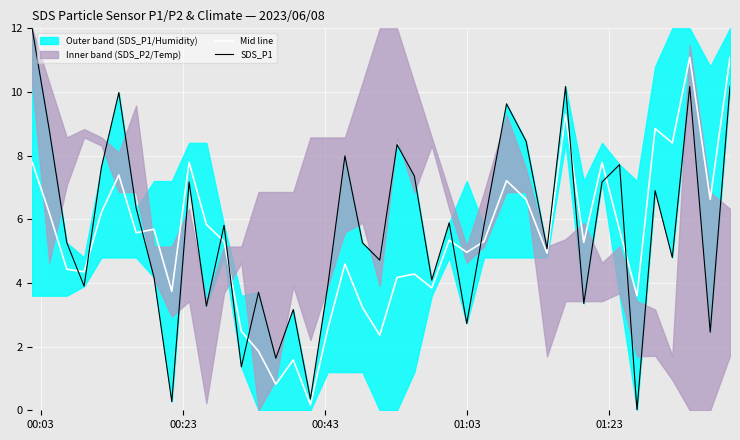

What is the average value of the SDS_P1 series?

5.7